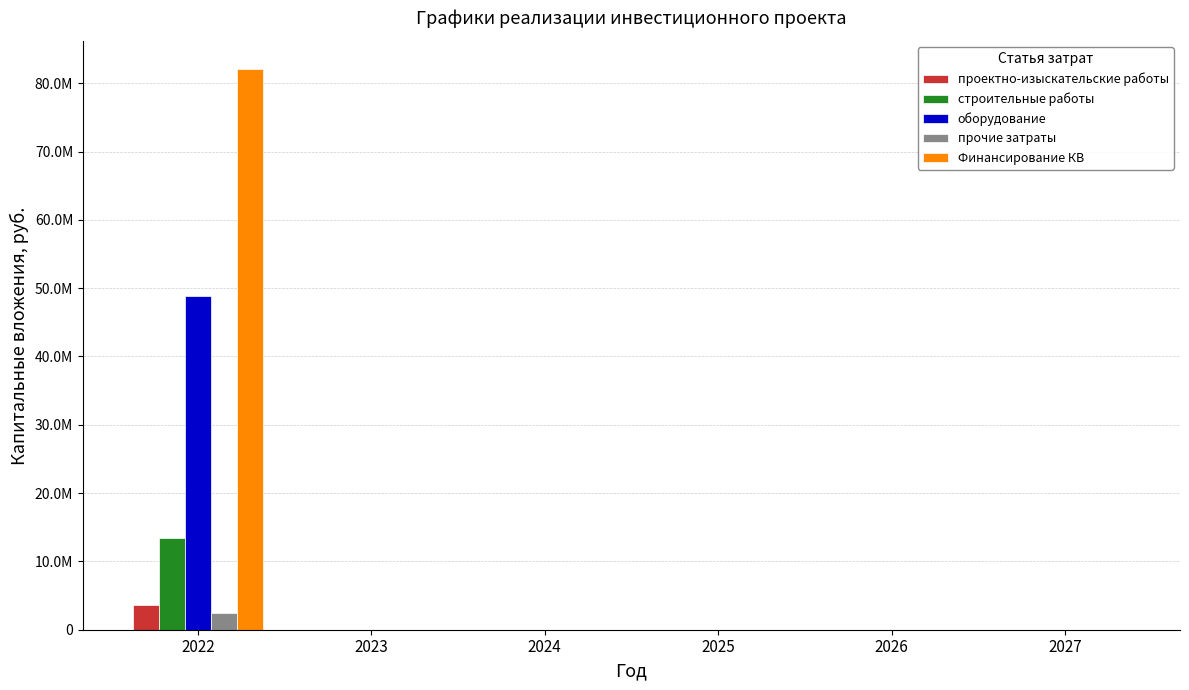

What are all the series names shown in the legend?

проектно-изыскательские работы, строительные работы, оборудование, прочие затраты, Финансирование КВ